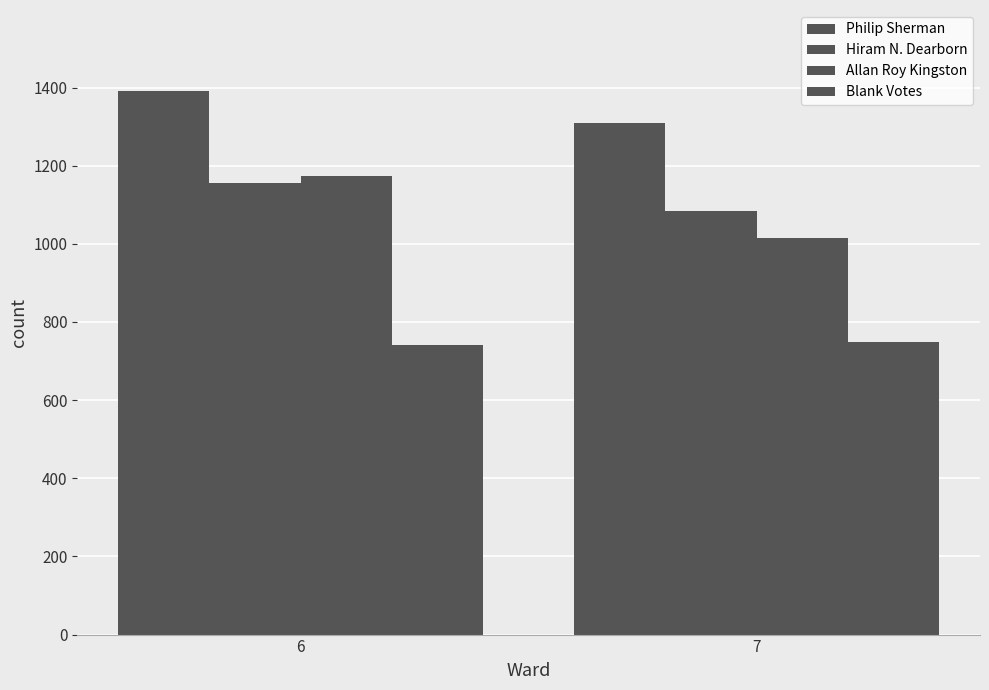

Does the chart contain stacked bars?

No